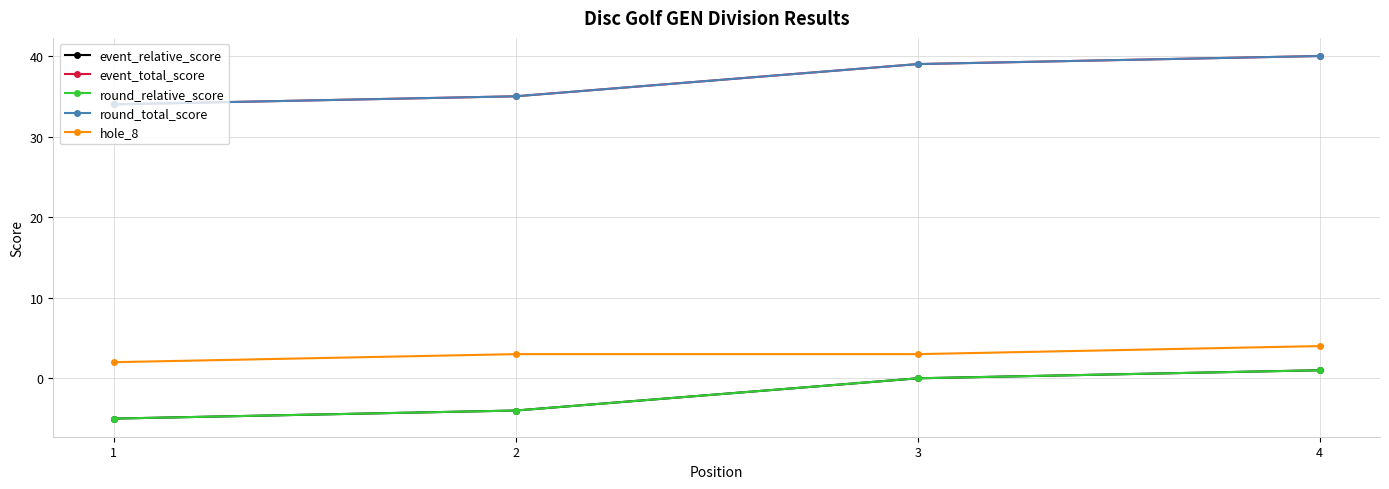

The event_total_score series shows 58 at 3. True or false?

False